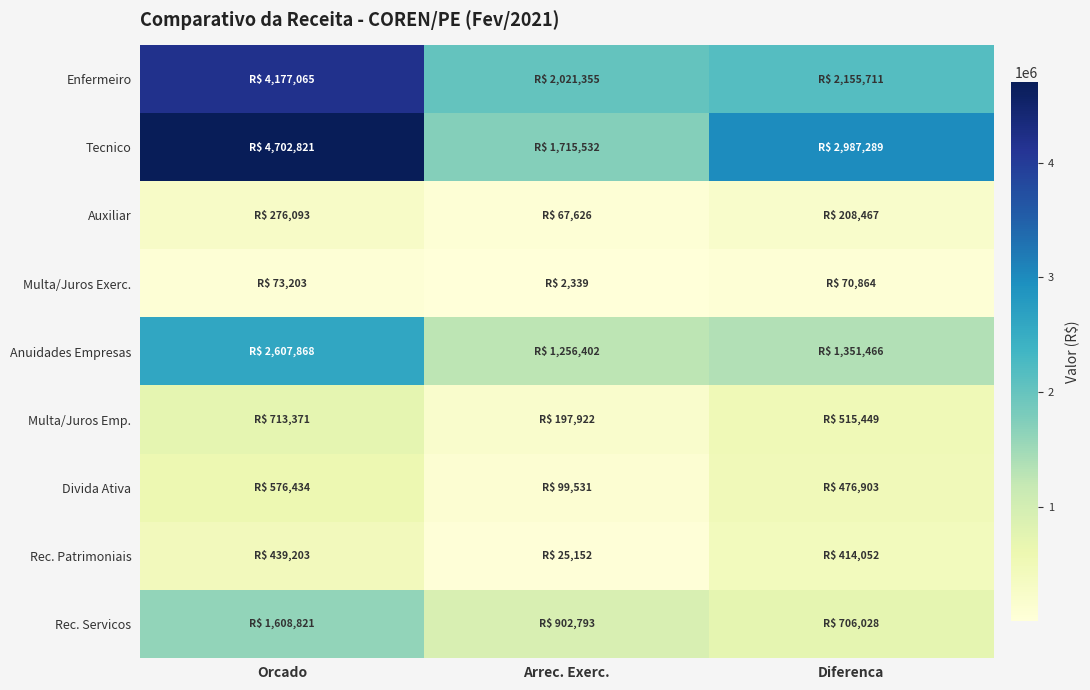

Between Arrec. Exerc. and Diferenca, which is larger?

Diferenca